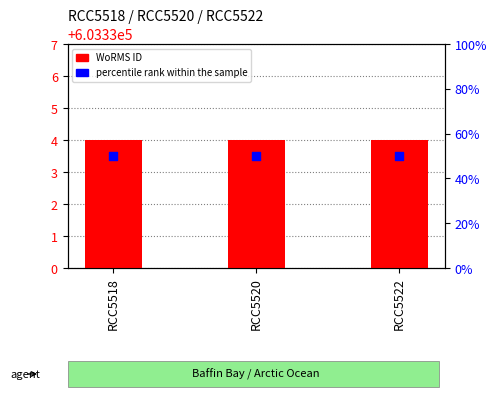

Which series has the largest total across all categories?

WoRMS ID